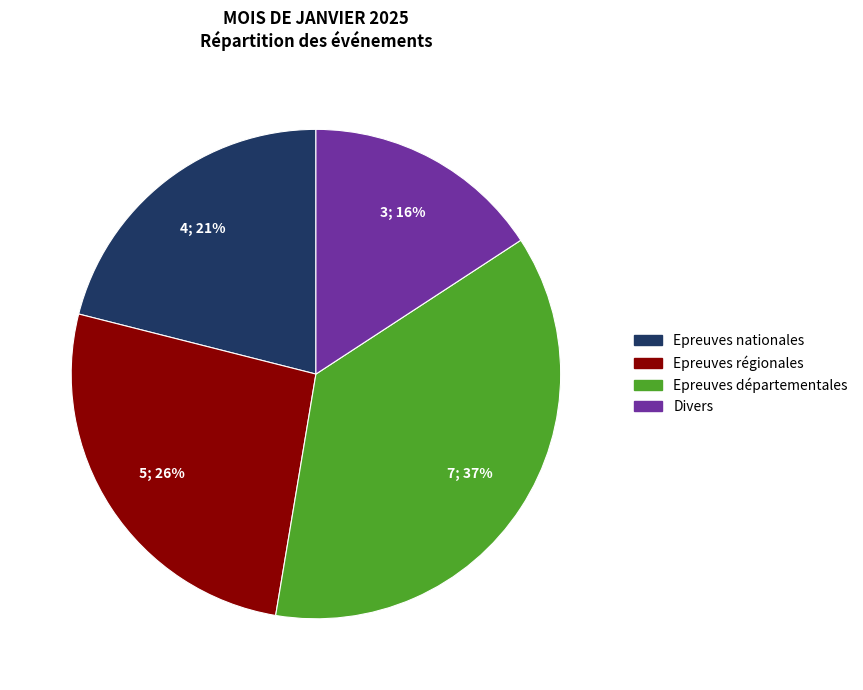

Between Epreuves régionales and Epreuves nationales, which is larger?

Epreuves régionales